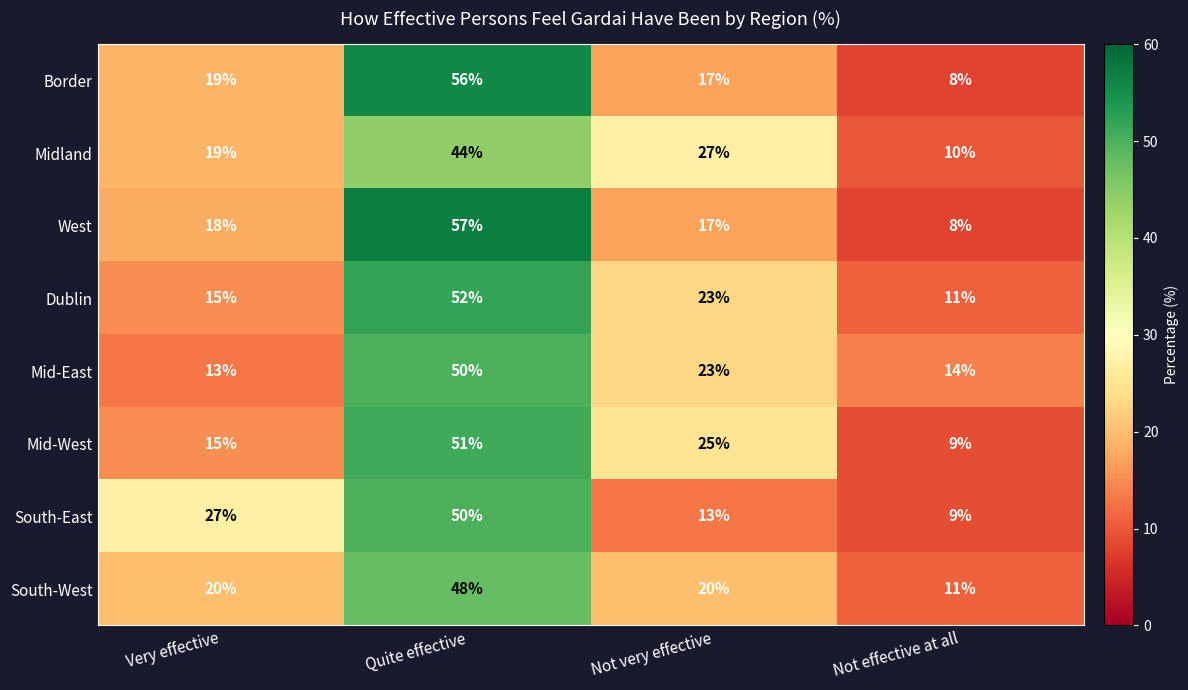

Which series changed the most between Quite effective and Not effective at all?

West